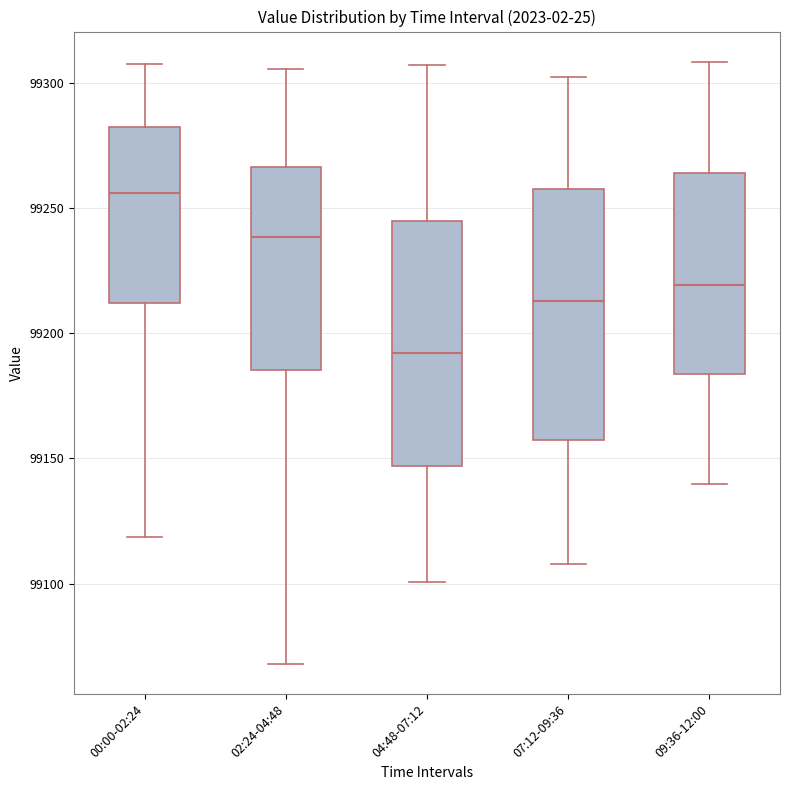

Reading left to right, read every box against the y-axis: the position of its median line, the range the box covers, and the ends of its whiskers. The values are not printed on the chart, so give them approximately, as read against the axis.

00:00-02:24: median 99255, box 99210 to 99280, whiskers 99120 to 99310
02:24-04:48: median 99240, box 99185 to 99265, whiskers 99070 to 99305
04:48-07:12: median 99190, box 99145 to 99245, whiskers 99100 to 99305
07:12-09:36: median 99215, box 99155 to 99255, whiskers 99110 to 99305
09:36-12:00: median 99220, box 99185 to 99265, whiskers 99140 to 99310